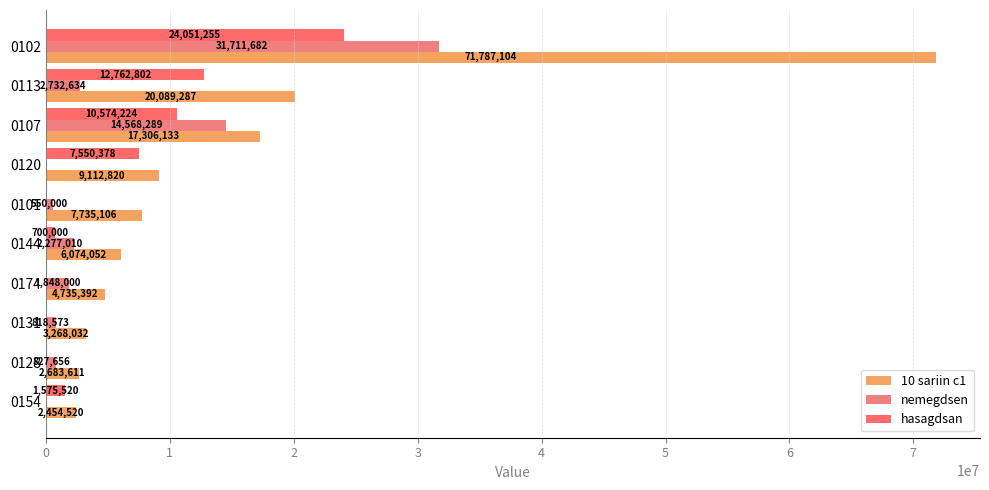

How many distinct data groups are displayed?

3